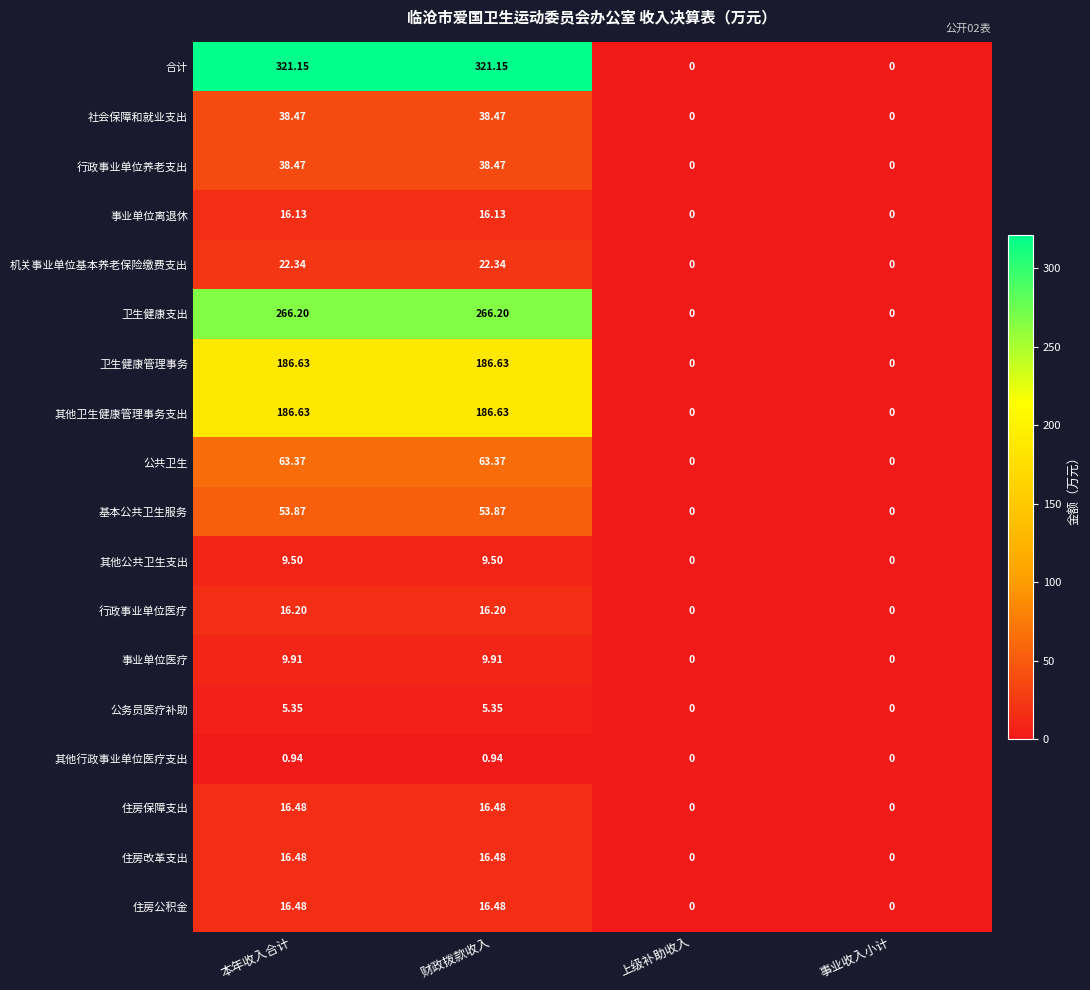

Which series has the largest total across all categories?

合计